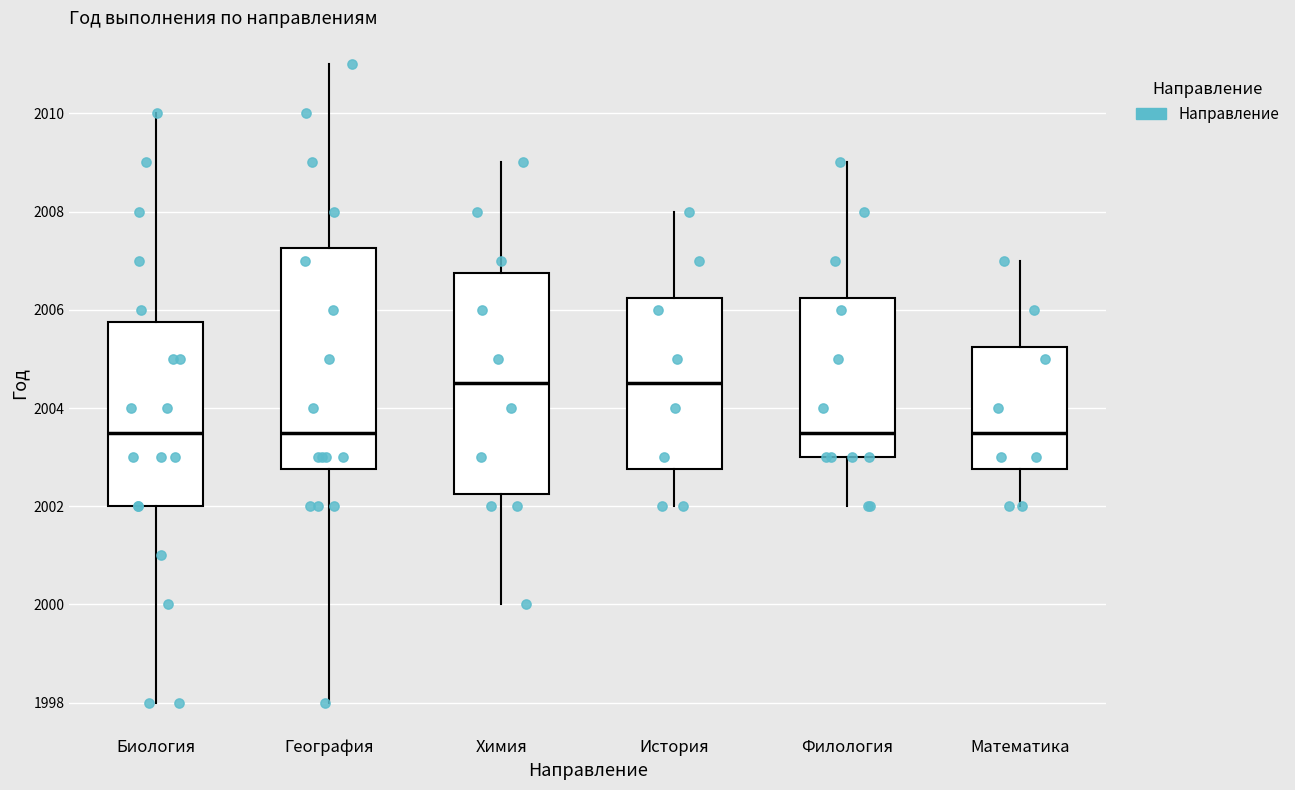

Reading left to right, transcribe this box plot: for each box, give where its median line is, the range the box spans, and where its two whiskers end, as read against the y-axis. The values are not printed on the chart, so give them approximately, as read against the axis.

Биология: median 2003.6, box 2002.0 to 2005.8, whiskers 1998.0 to 2010.0
География: median 2003.6, box 2002.8 to 2007.2, whiskers 1998.0 to 2011.0
Химия: median 2004.6, box 2002.2 to 2006.8, whiskers 2000.0 to 2009.0
История: median 2004.6, box 2002.8 to 2006.2, whiskers 2002.0 to 2008.0
Филология: median 2003.6, box 2003.0 to 2006.2, whiskers 2002.0 to 2009.0
Математика: median 2003.6, box 2002.8 to 2005.2, whiskers 2002.0 to 2007.0